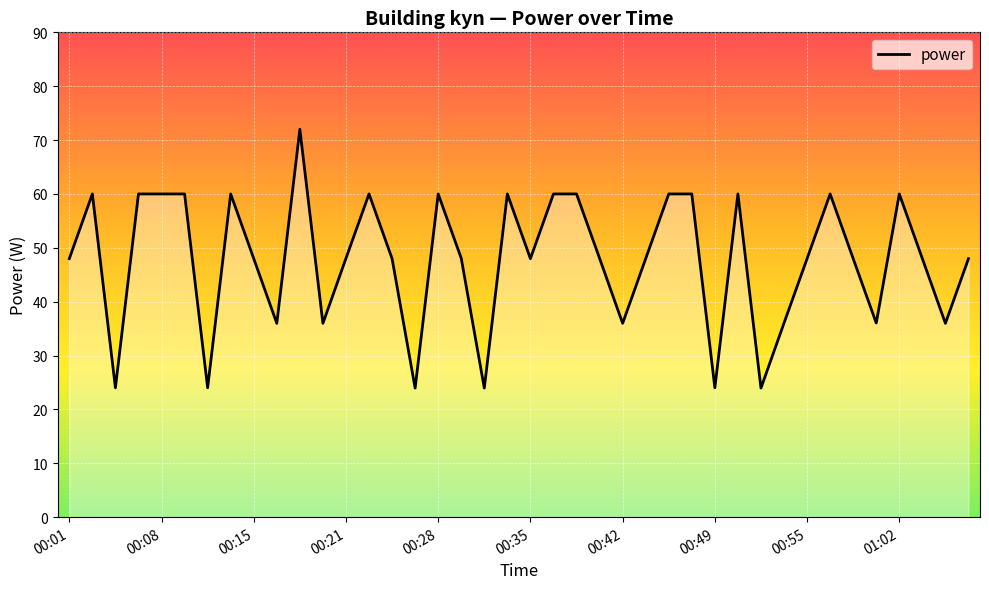

What is the greatest value displayed?

72.0